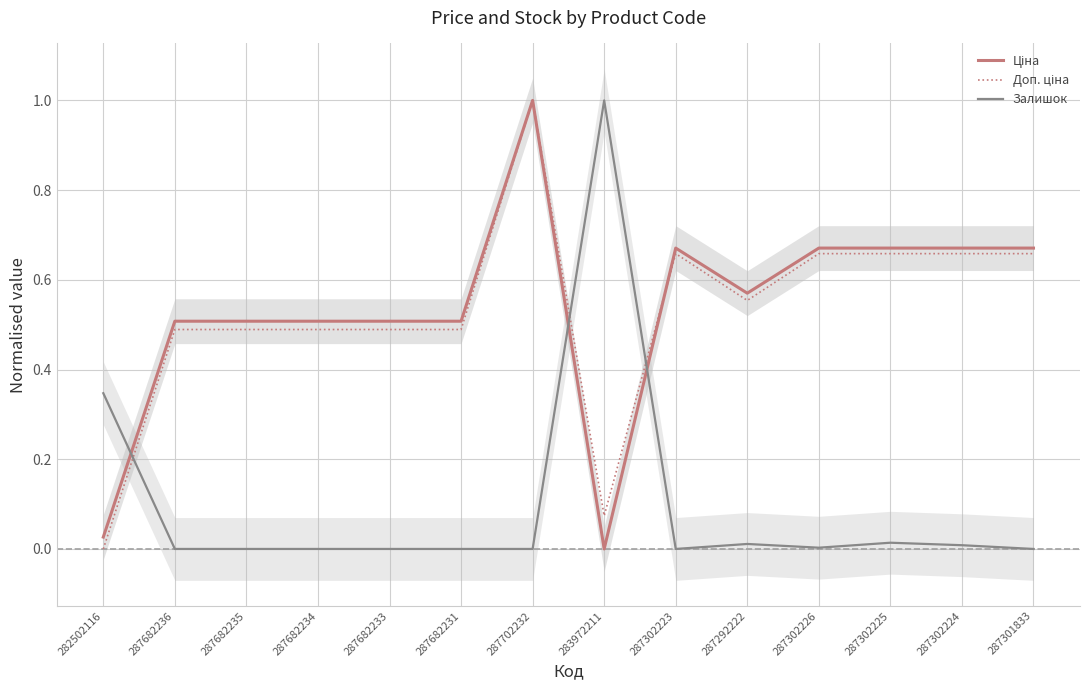

What is the maximum value shown in the chart?

1.0